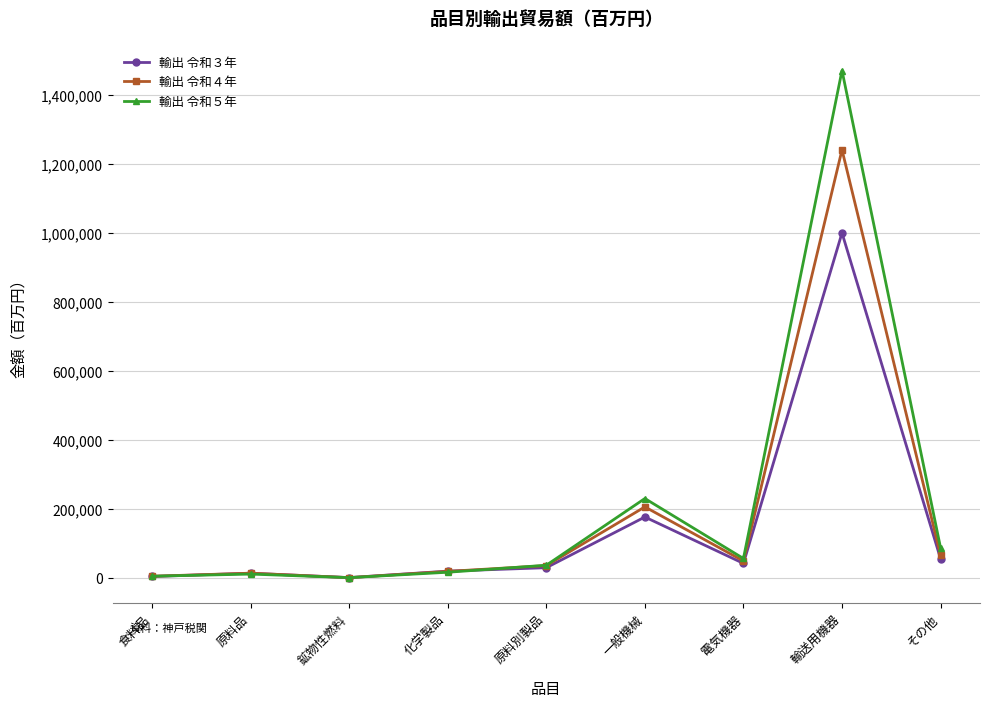

What is the lowest value of the 輸出 令和５年 series?

133.2